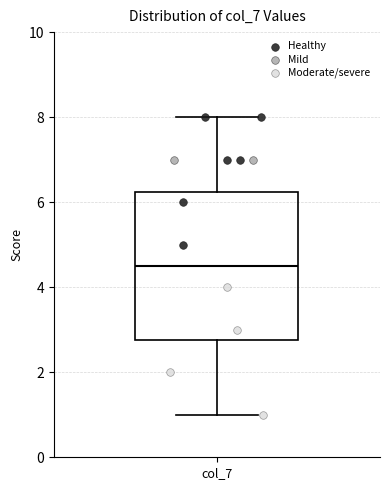

Transcribe this box plot: give where the median line is, the range the box spans, and where the two whiskers end, as read against the y-axis. The values are not printed on the chart, so give them approximately, as read against the axis.

median 4.6, box 2.8 to 6.2, whiskers 1.0 to 8.0